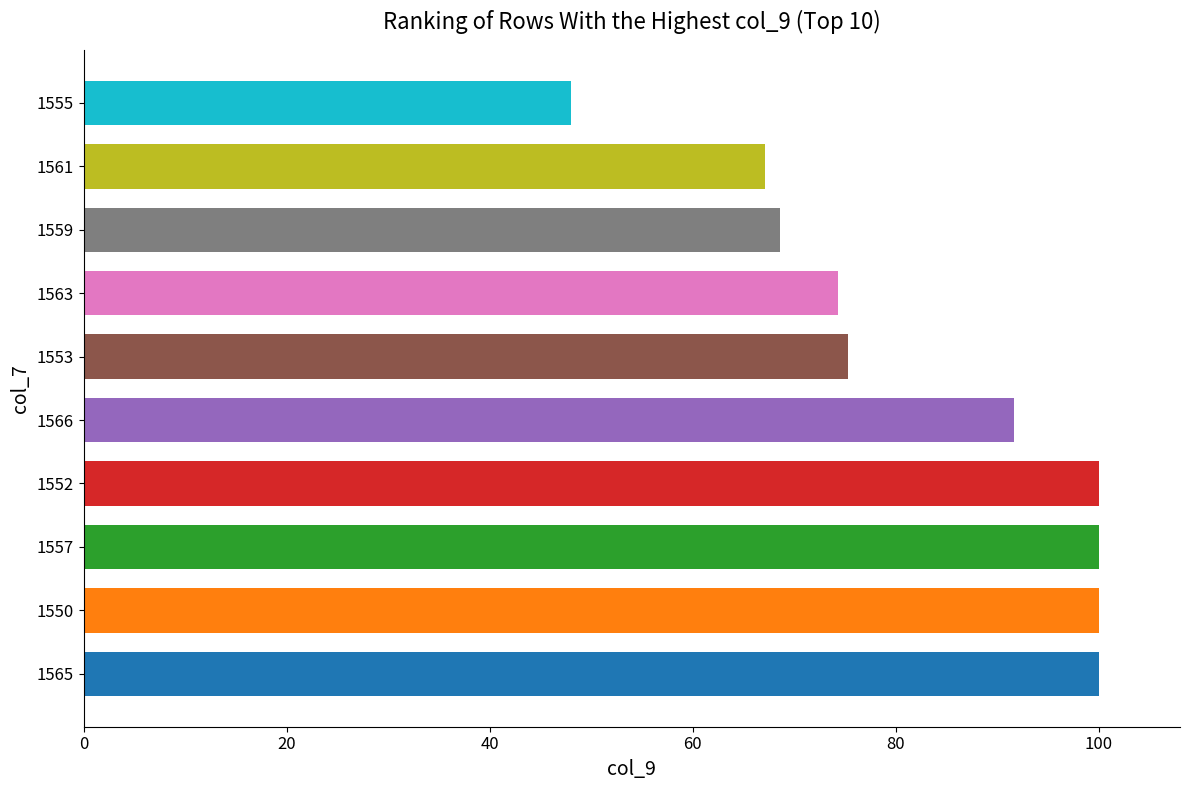

What is the average value?

82.5